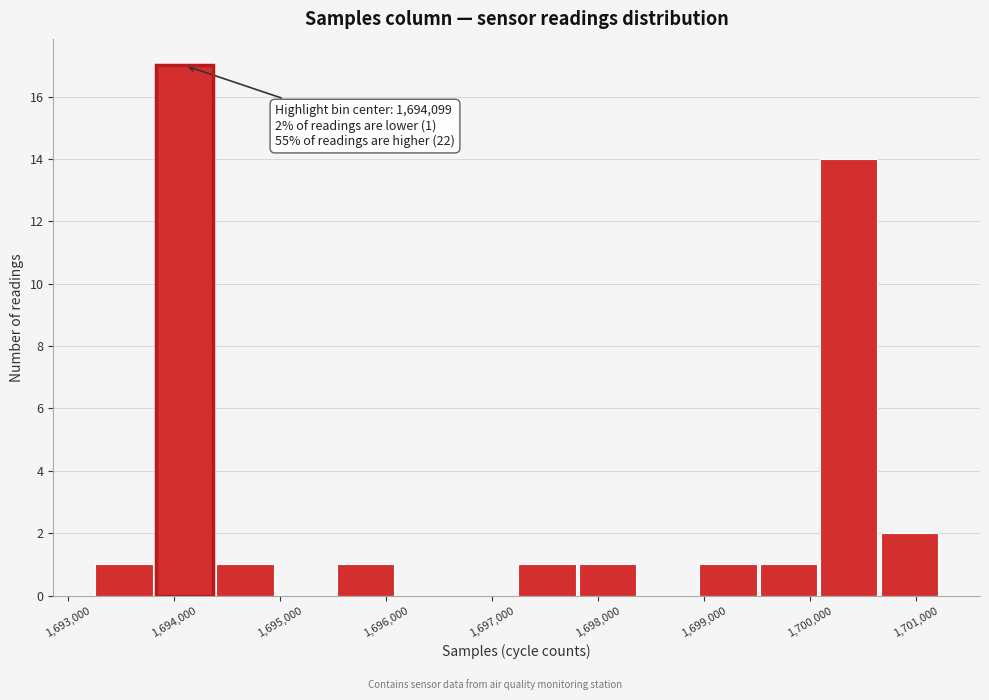

Over which range of the x-axis is the bar tallest?

1693800 to 1694400